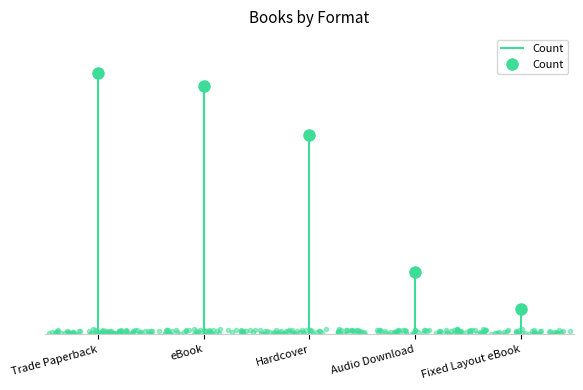

The chart shows a value of 14 at Trade Paperback. True or false?

False